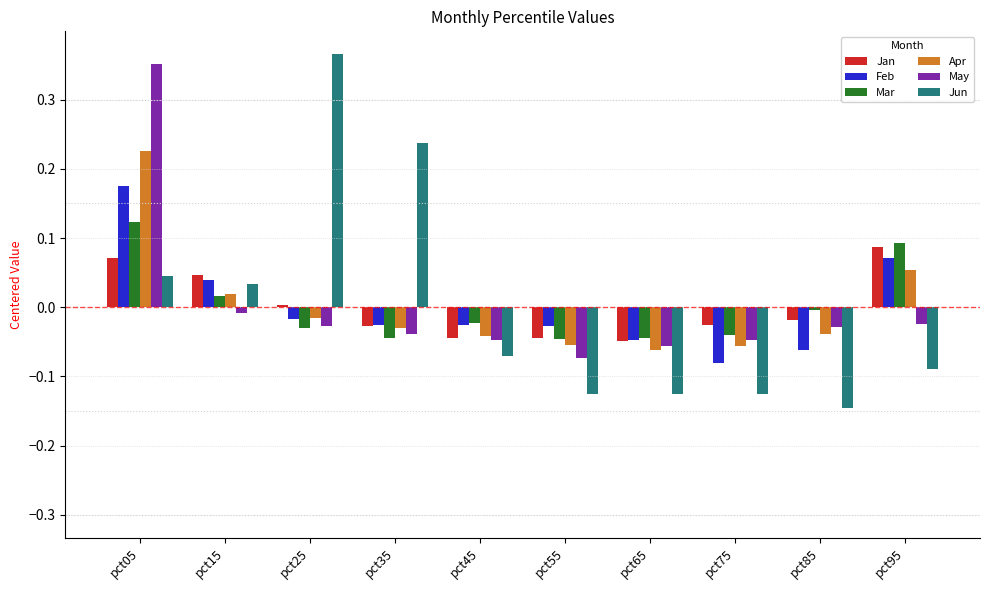

Which category has the highest value in the Jun series?

pct25